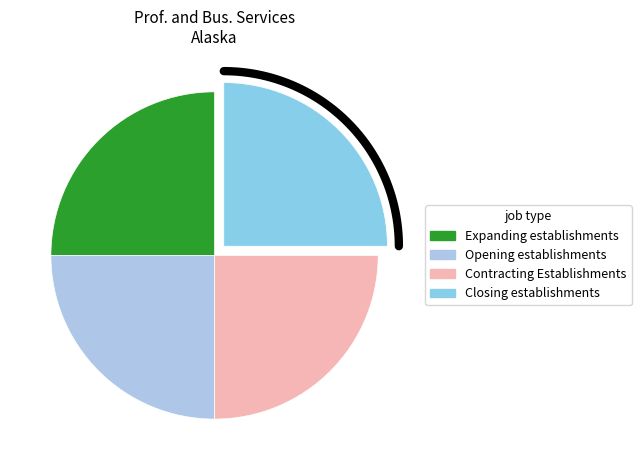

Is it true that 19 is 3% of the pie?

True